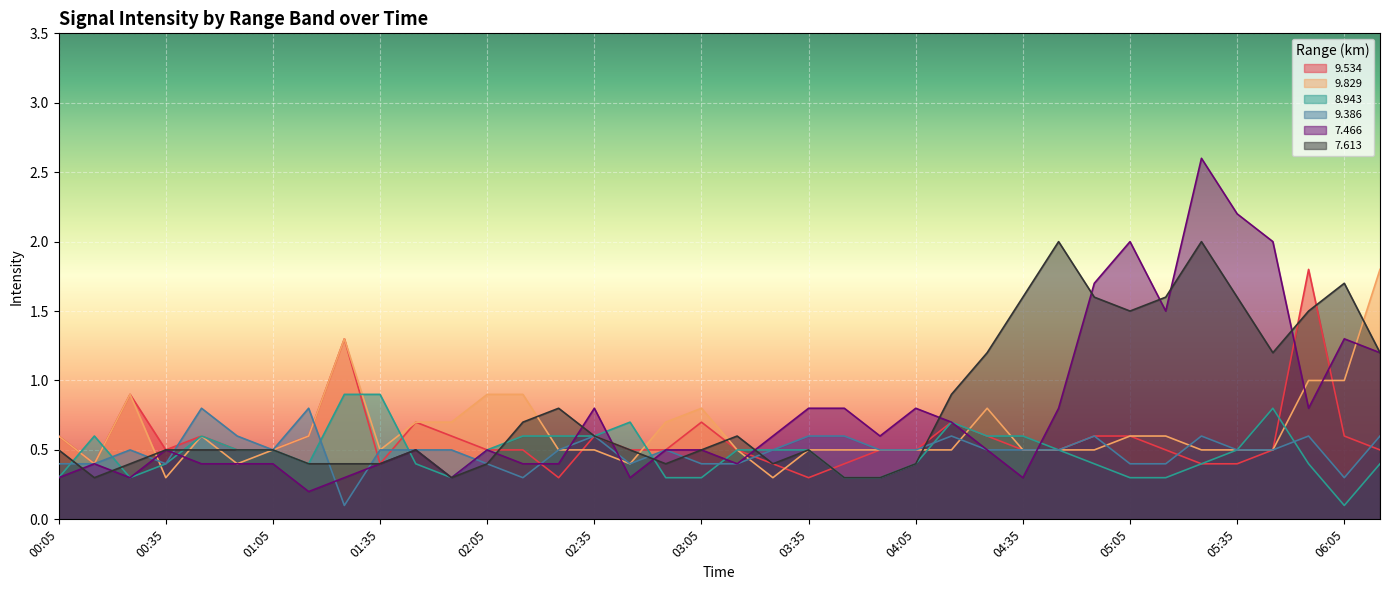

What is the label of the 24th point from the right?

02:25